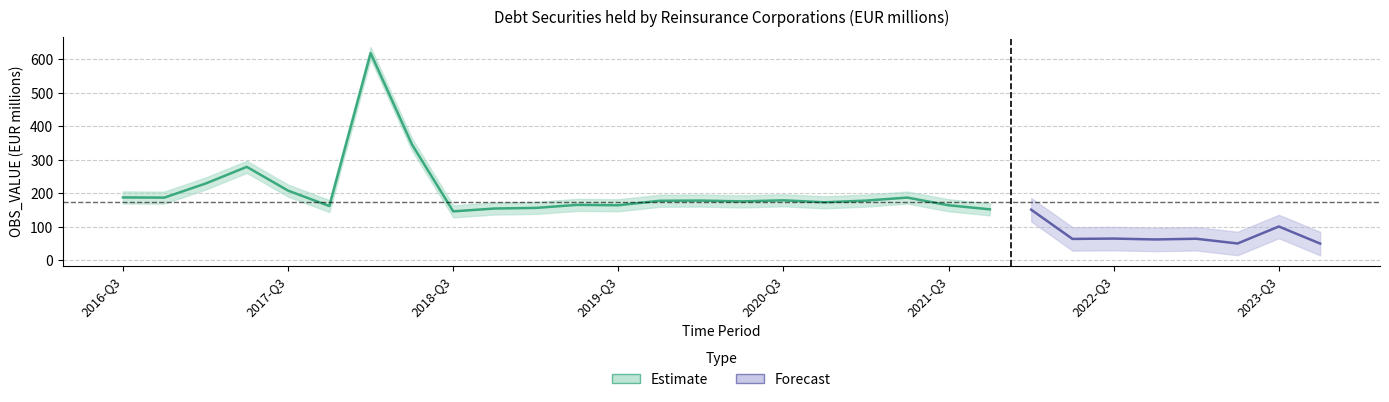

Rank the categories by value from lowest to highest.

2023-Q4, 2023-Q2, 2022-Q4, 2022-Q2, 2023-Q1, 2022-Q3, 2023-Q3, 2018-Q3, 2022-Q1, 2021-Q4, 2018-Q4, 2019-Q1, 2017-Q4, 2021-Q3, 2019-Q3, 2019-Q2, 2020-Q4, 2020-Q2, 2019-Q4, 2021-Q1, 2020-Q1, 2020-Q3, 2016-Q4, 2021-Q2, 2016-Q3, 2017-Q3, 2017-Q1, 2017-Q2, 2018-Q2, 2018-Q1